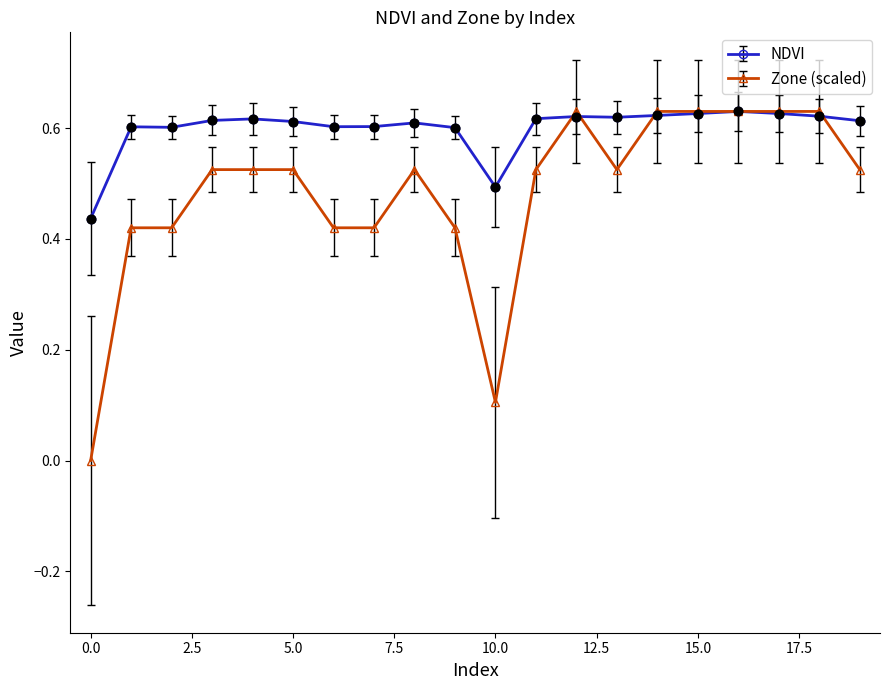

What are all the series names shown in the legend?

NDVI, Zone (scaled)